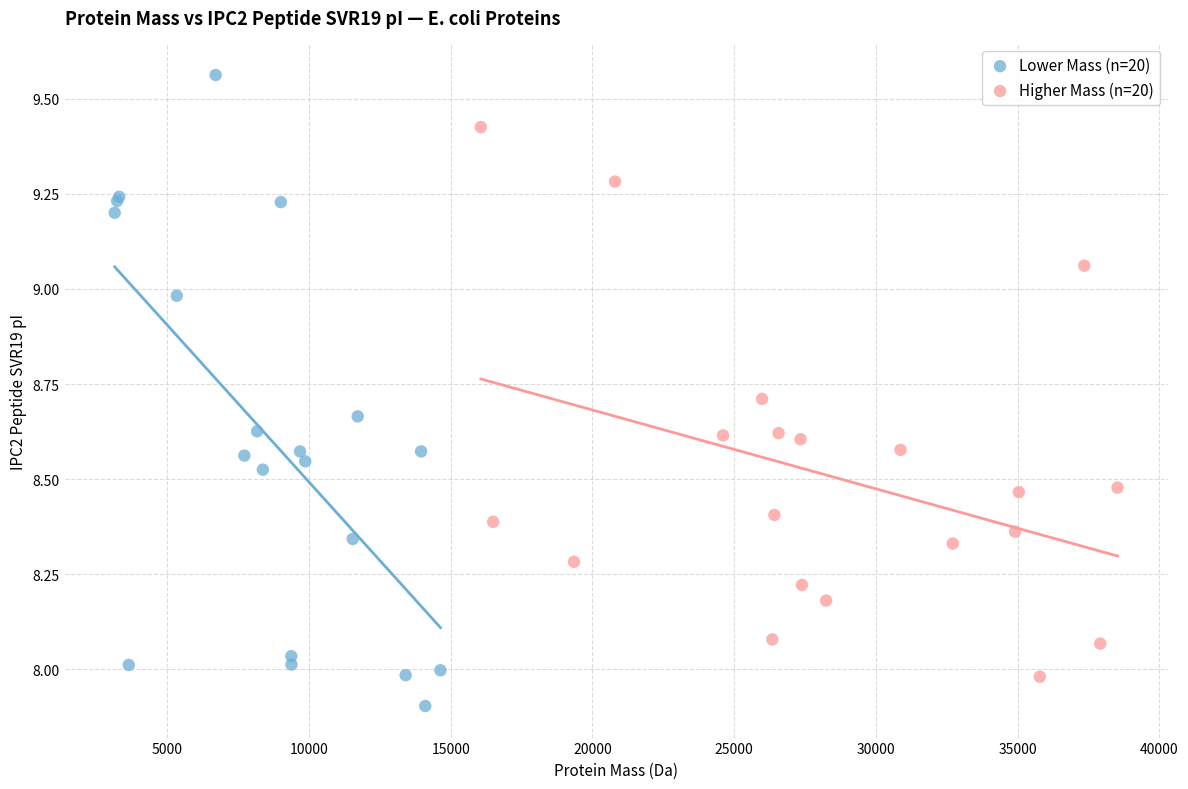

Which series contains the lowest Y value?

Lower Mass (n=20)